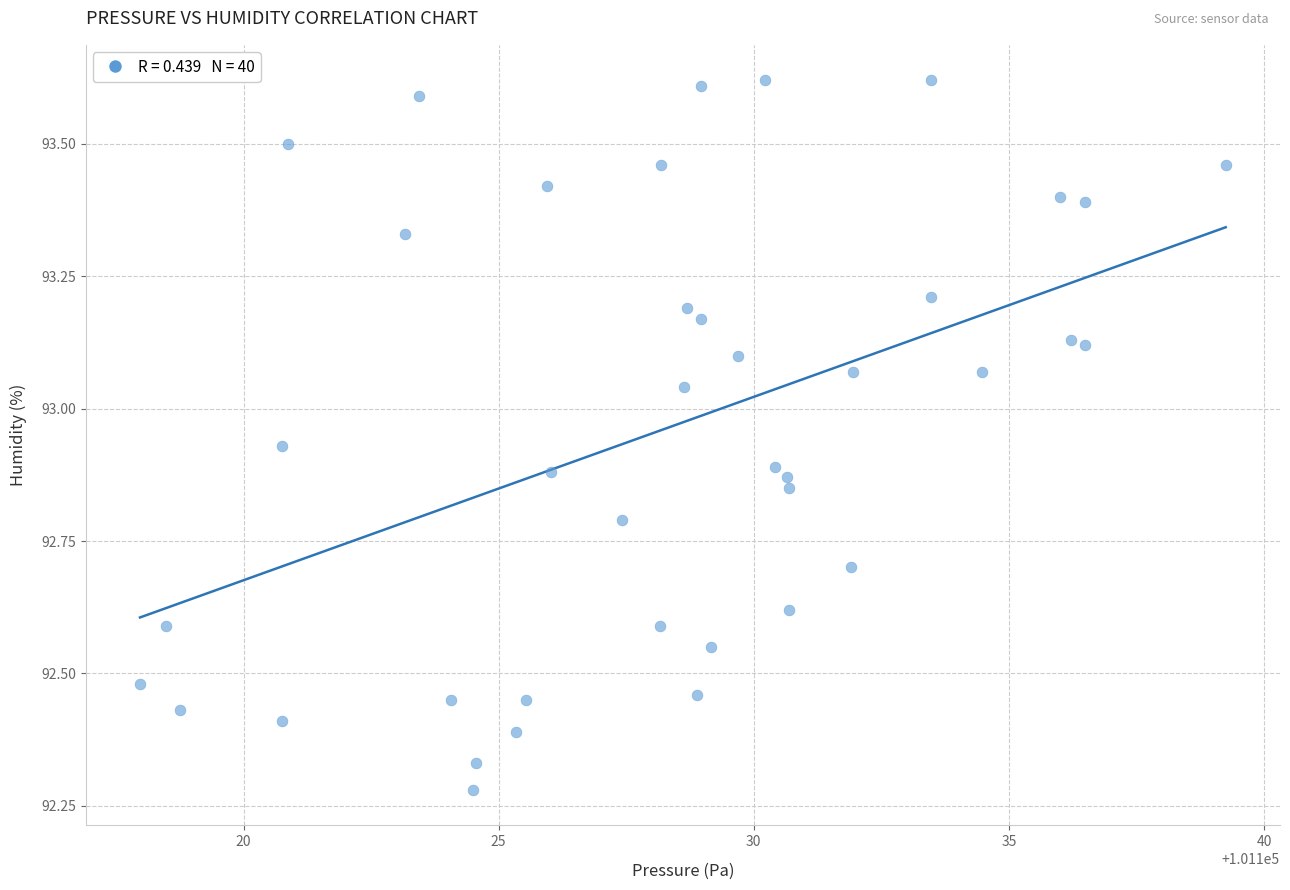

What is the range of X values (max minus min)?

21.3